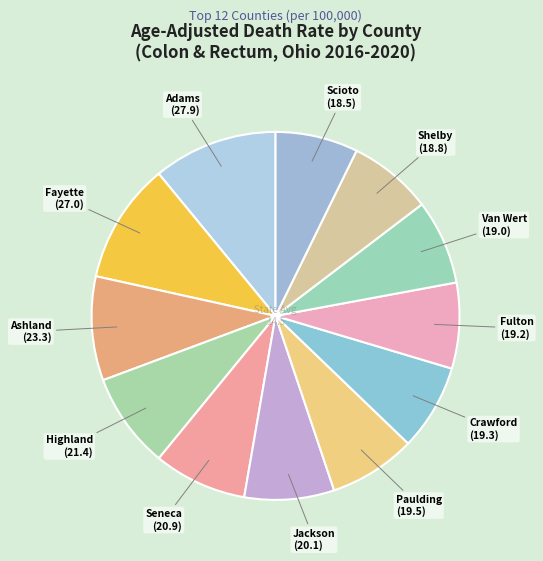

Is there any slice that represents more than half of the pie?

No